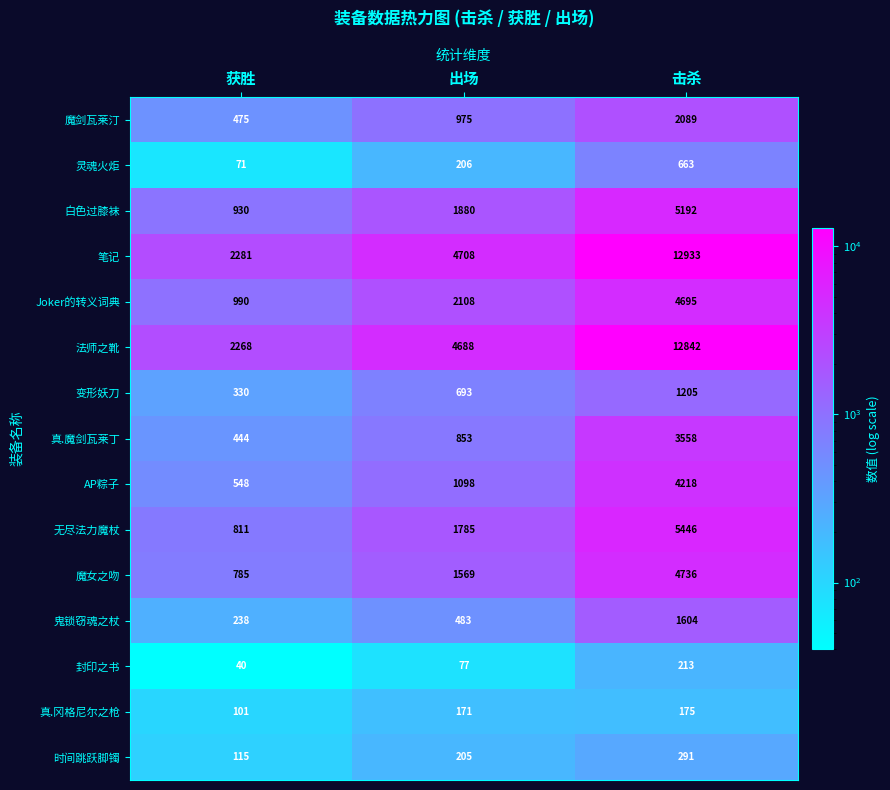

List the labels in order of 无尽法力魔杖 value, largest first.

击杀, 出场, 获胜